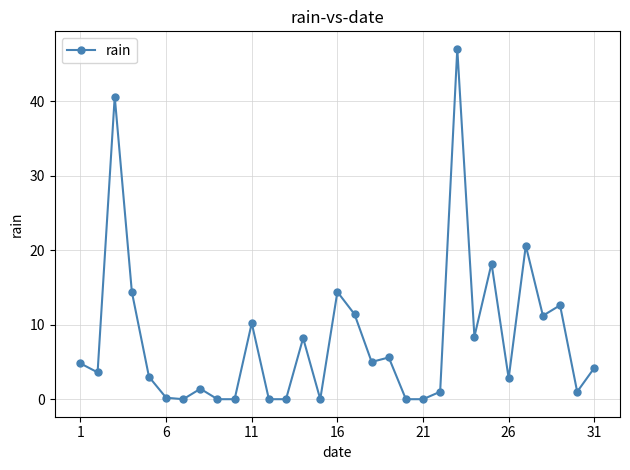

What is the maximum value shown in the chart?

47.0